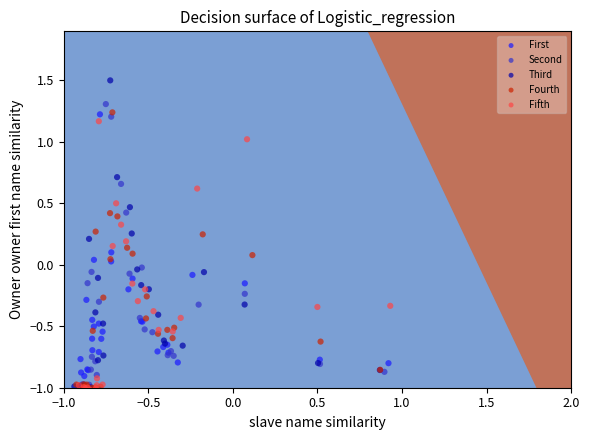

What are all the series names shown in the legend?

First, Second, Third, Fourth, Fifth